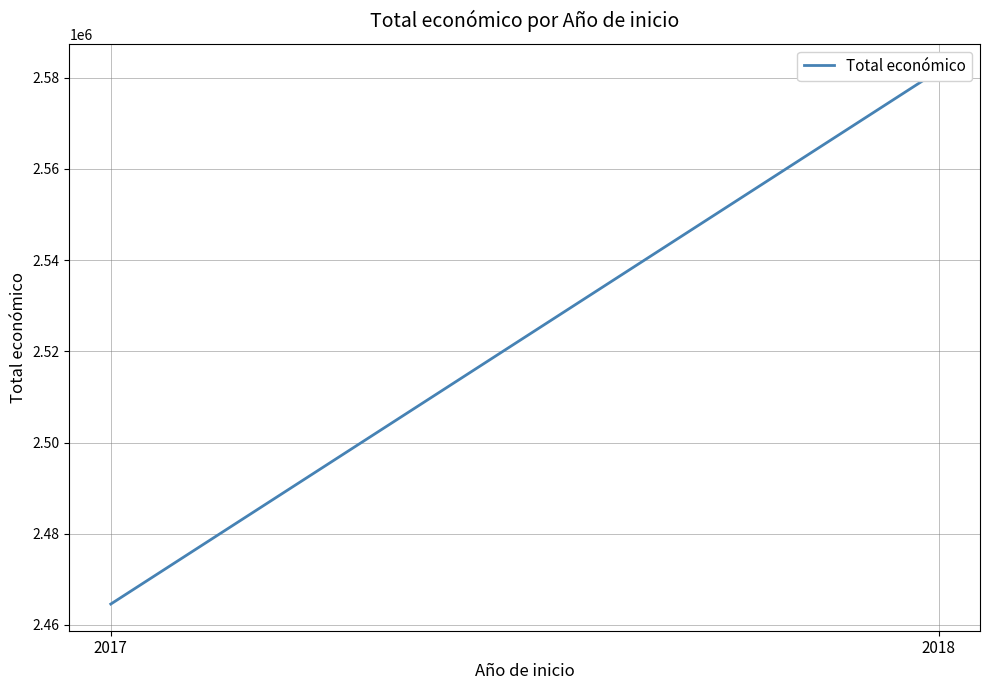

What is the difference between the values at 2018 and 2017?

117006